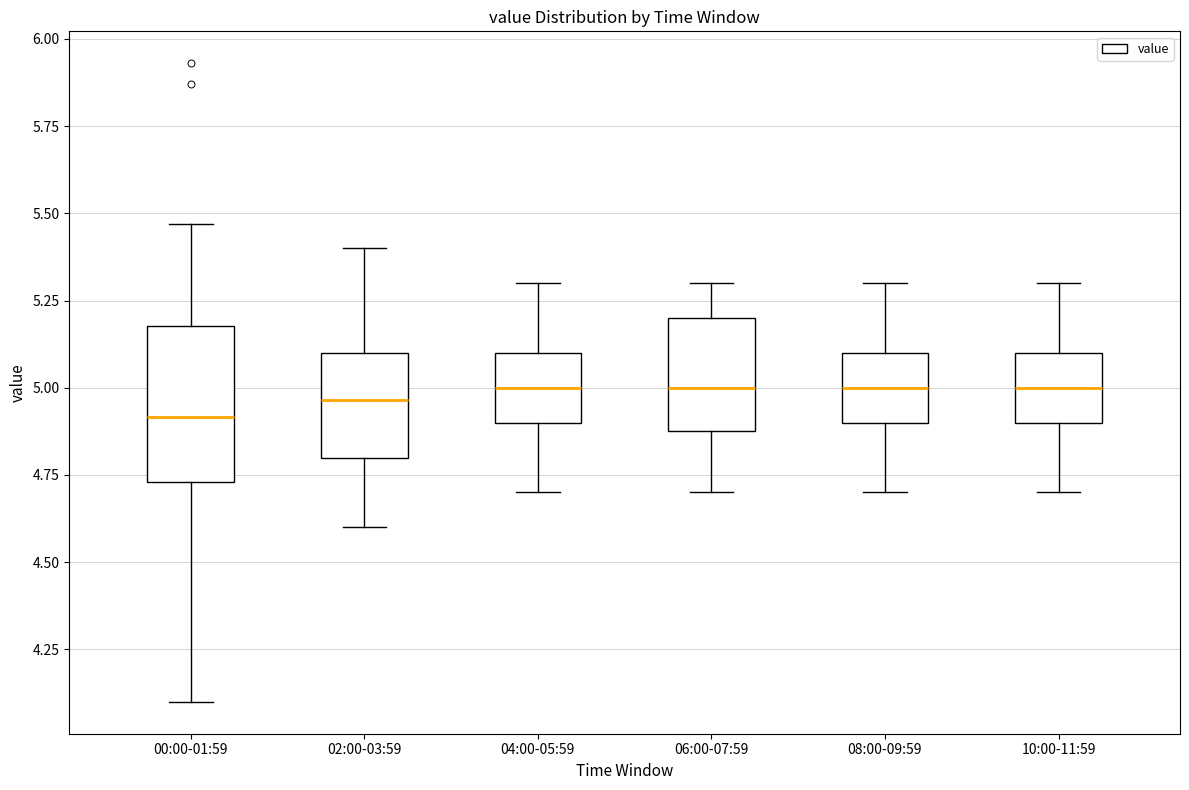

Reading left to right, read every box against the y-axis: the position of its median line, the range the box covers, and the ends of its whiskers. The values are not printed on the chart, so give them approximately, as read against the axis.

00:00-01:59: median 4.90, box 4.75 to 5.20, whiskers 4.10 to 5.45
02:00-03:59: median 4.95, box 4.80 to 5.10, whiskers 4.60 to 5.40
04:00-05:59: median 5.00, box 4.90 to 5.10, whiskers 4.70 to 5.30
06:00-07:59: median 5.00, box 4.90 to 5.20, whiskers 4.70 to 5.30
08:00-09:59: median 5.00, box 4.90 to 5.10, whiskers 4.70 to 5.30
10:00-11:59: median 5.00, box 4.90 to 5.10, whiskers 4.70 to 5.30